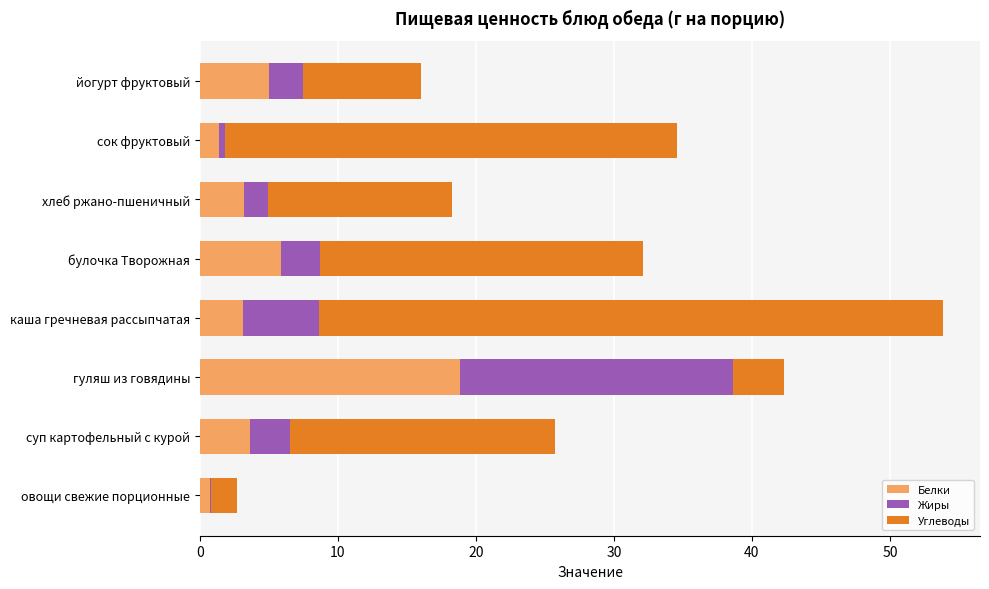

At which category is the sum across all series the highest?

каша гречневая рассыпчатая